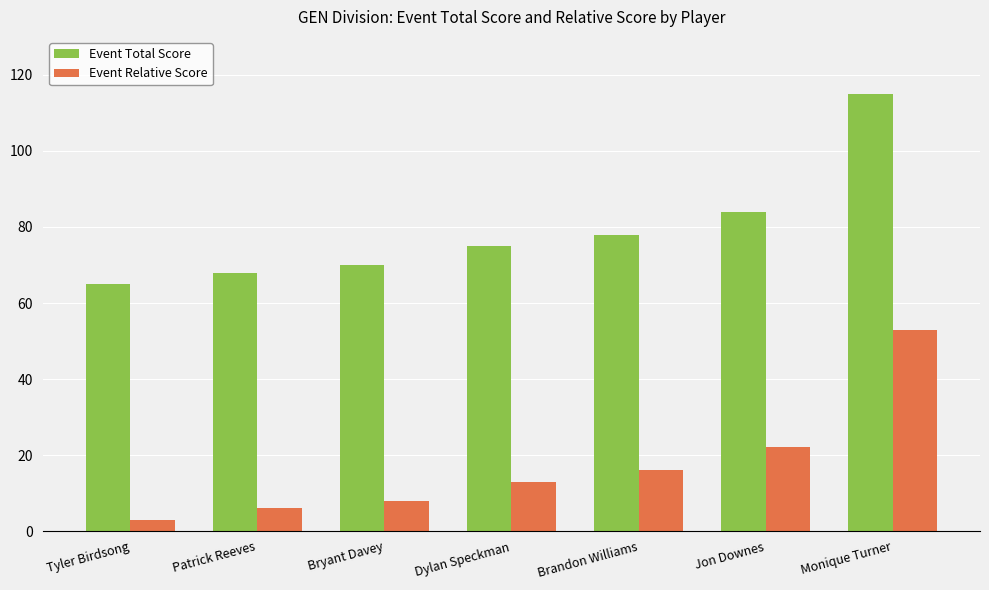

What is the maximum value shown in the chart?

115